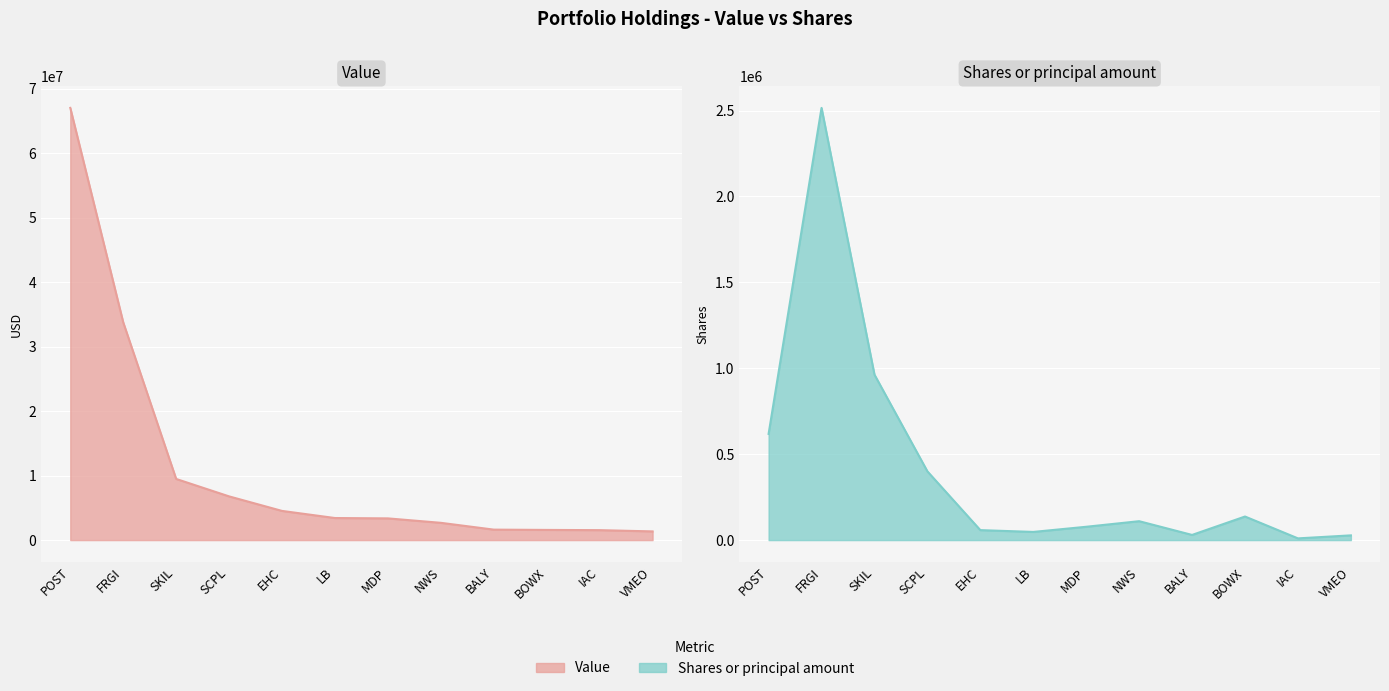

True or false: Shares or principal amount and Value intersect in this chart.

False